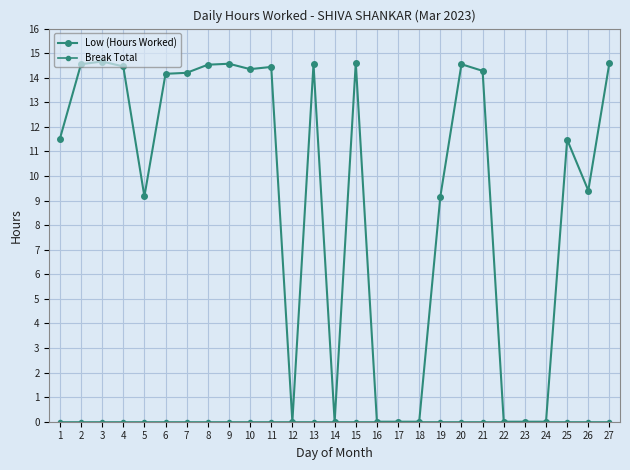

How many values in the Low (Hours Worked) series are below 14?

13